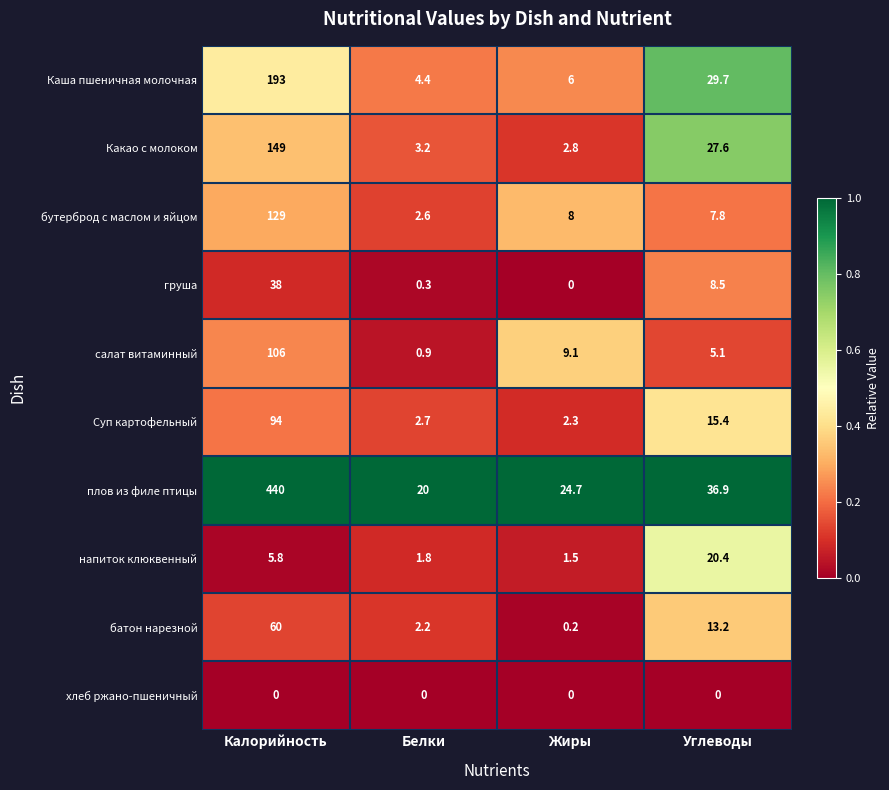

What is the total value across all series at Жиры?

54.6